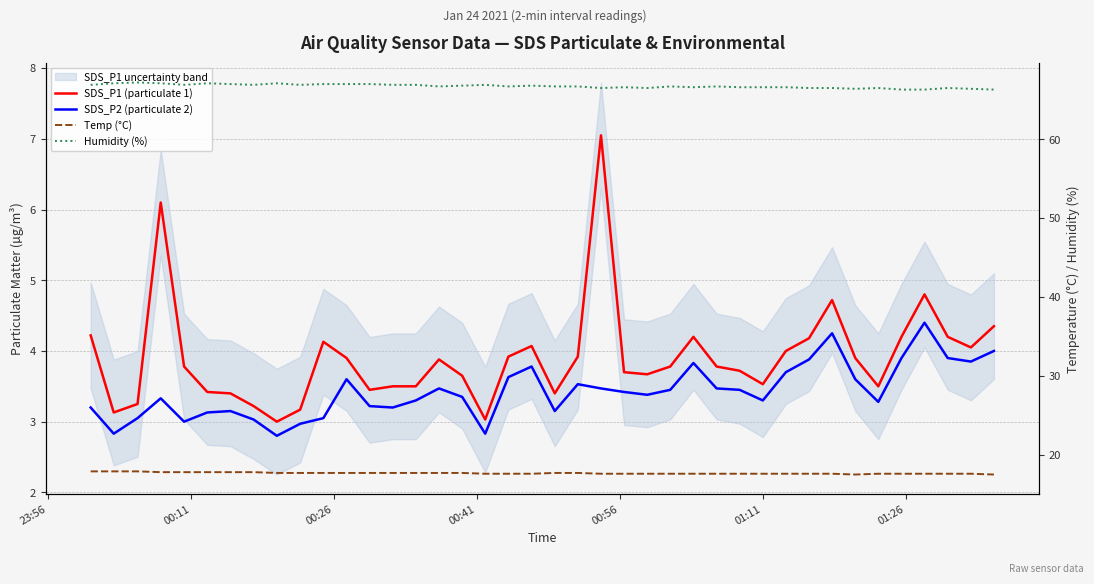

Where is the first local maximum for Humidity (%)?

00:26